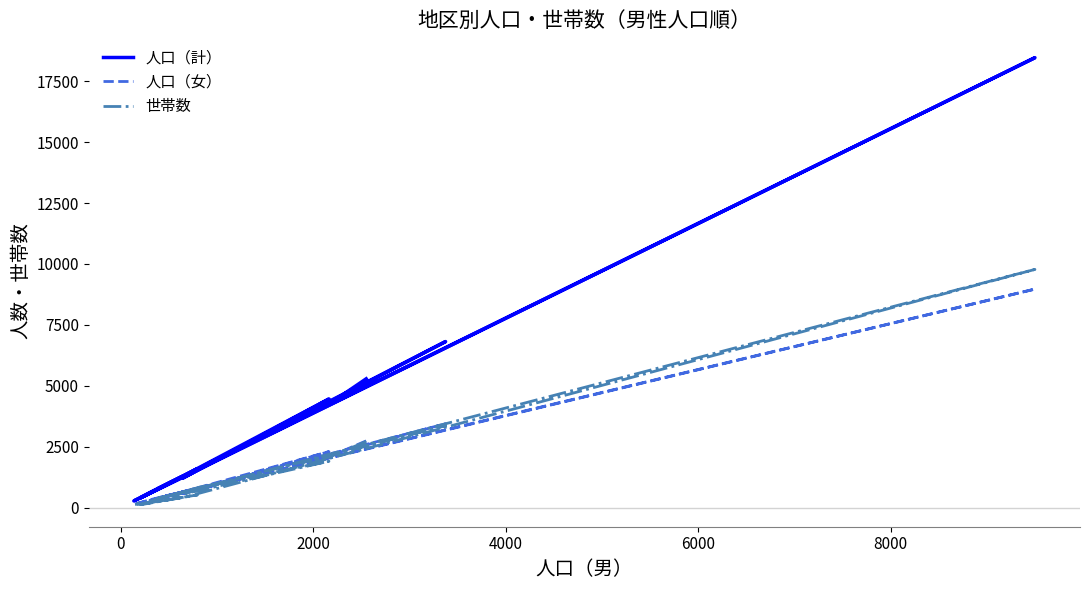

How many values in the 人口（女） series are below 722?

10